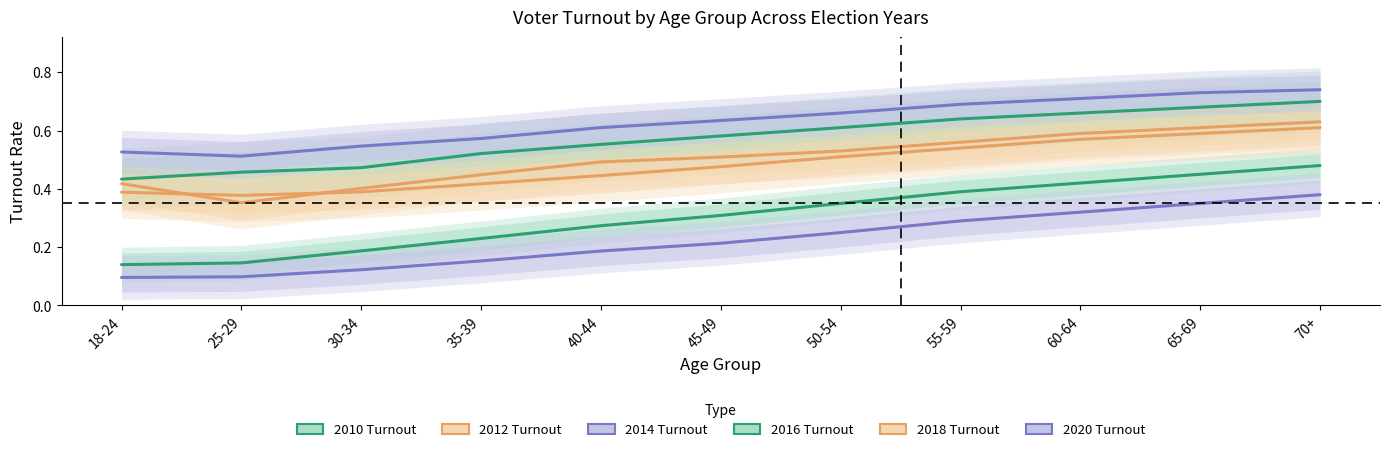

True or false: 2020 Turnout has a value of 0.1 at 35-39.

False